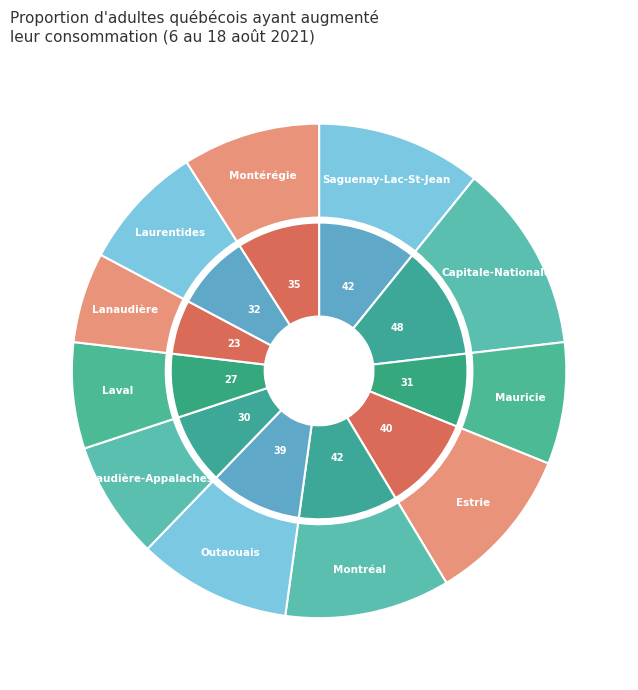

Is the sum of Lanaudière and Laurentides greater than half?

No